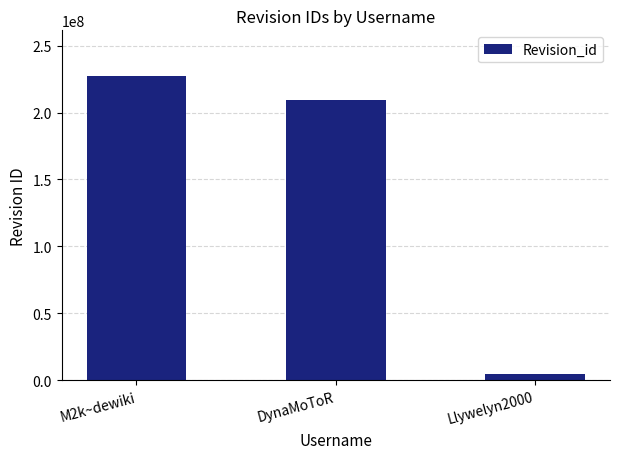

Are the bars horizontal?

No